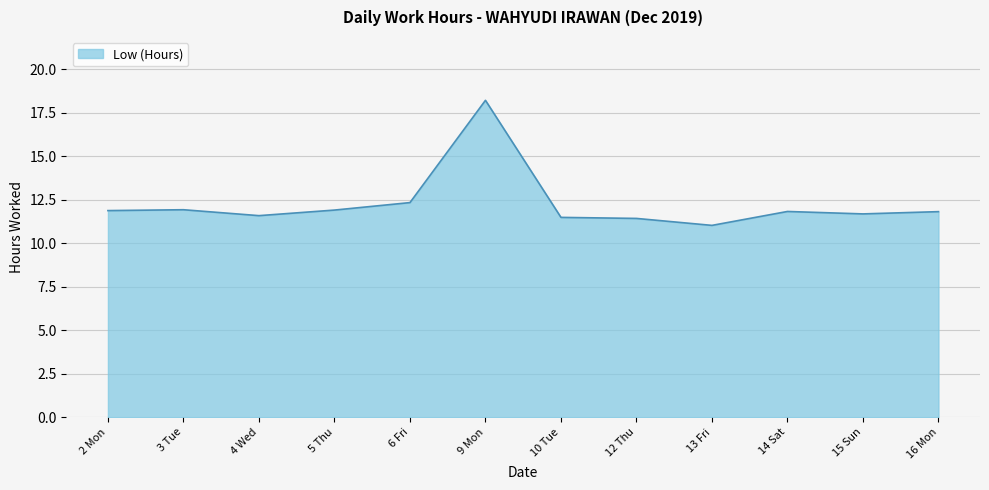

At which category does the chart reach its peak across all series?

9 Mon